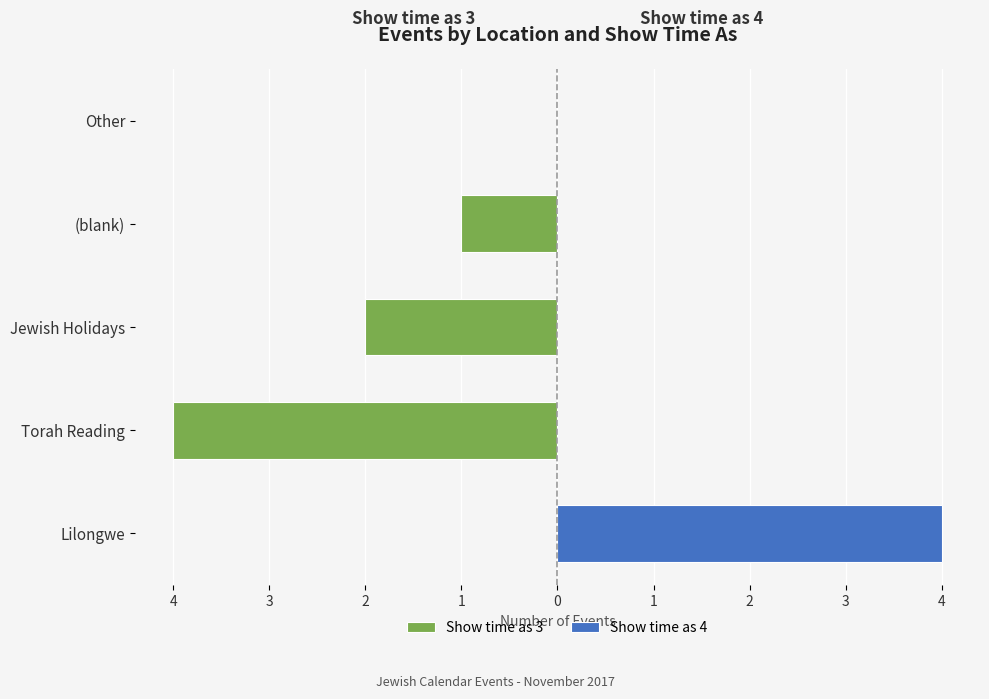

How many groups of bars are there?

5